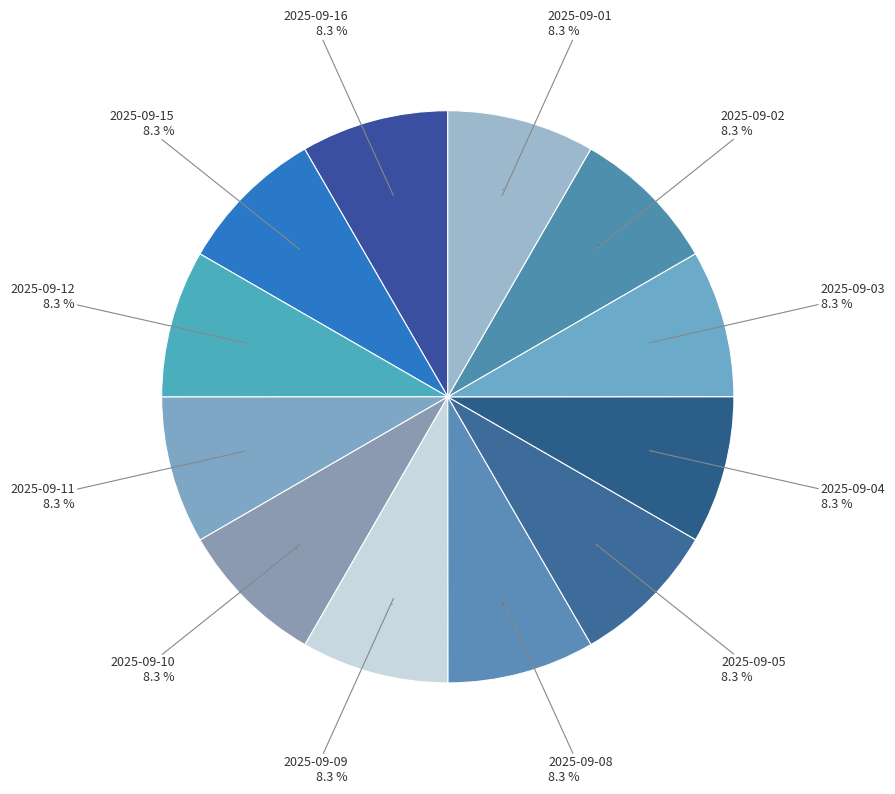

What is the smallest slice in the pie chart?

2025-09-02